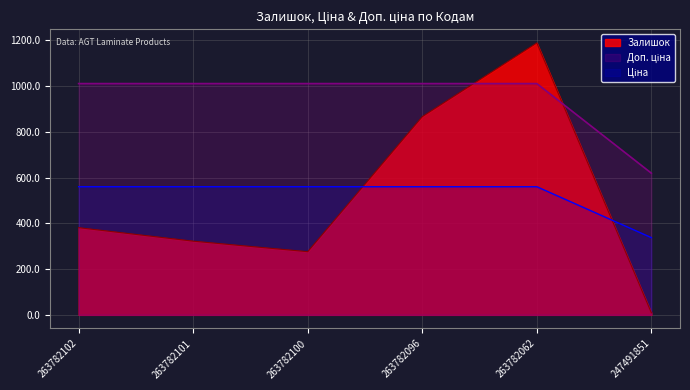

Which has a higher value, 263782102 or 263782101?

263782102